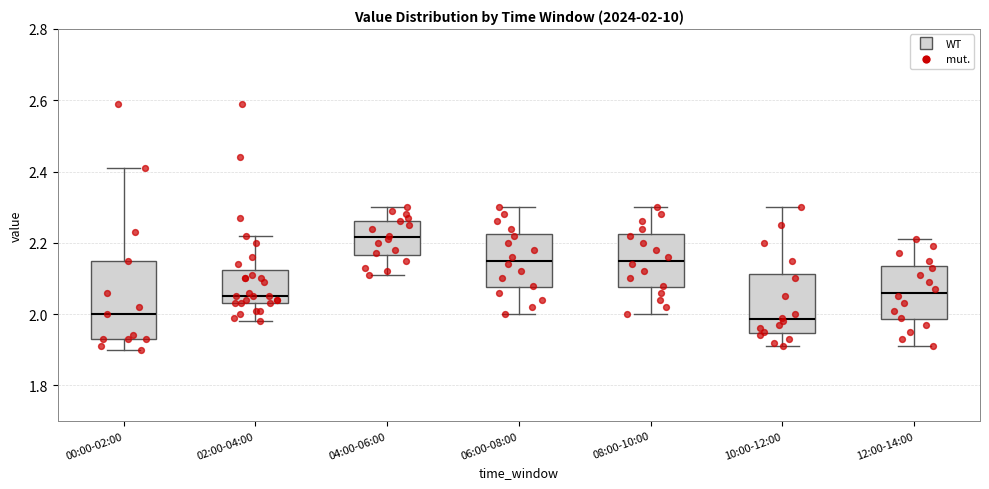

Comparing the boxes themselves (not the whiskers), which one is the tallest?

00:00-02:00